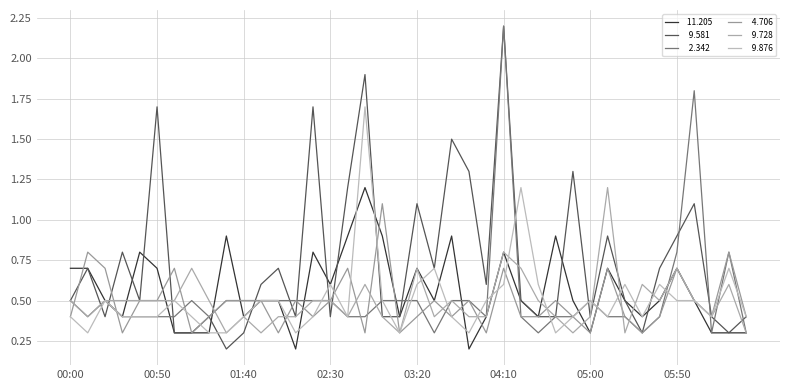

True or false:   9.728 has a value of 0.7 at 03:20.

True